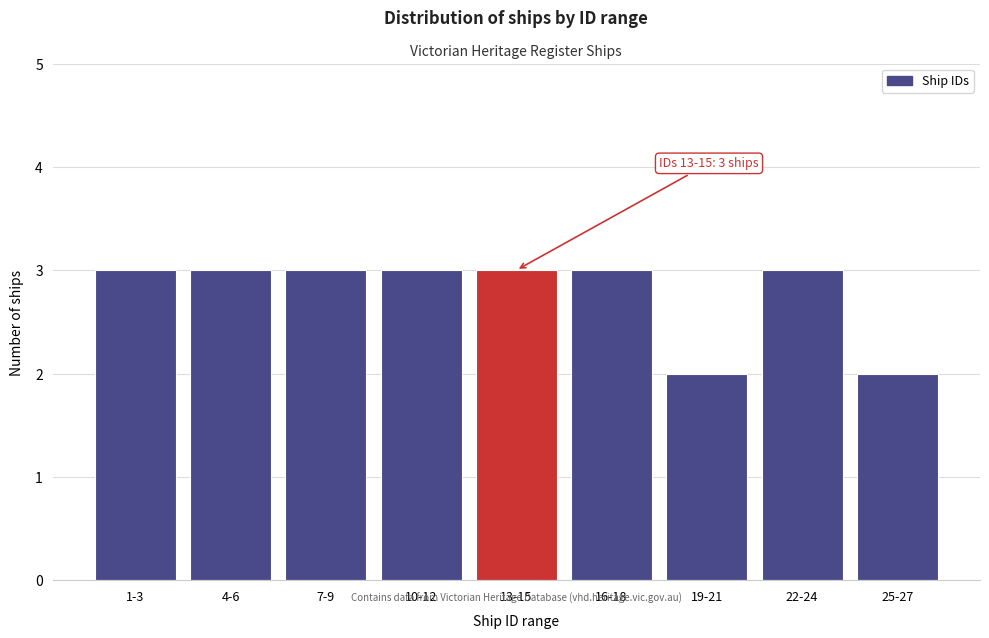

Reading left to right, list all the values displayed in this chart.

3	3	3	3	3	3	2	3	2